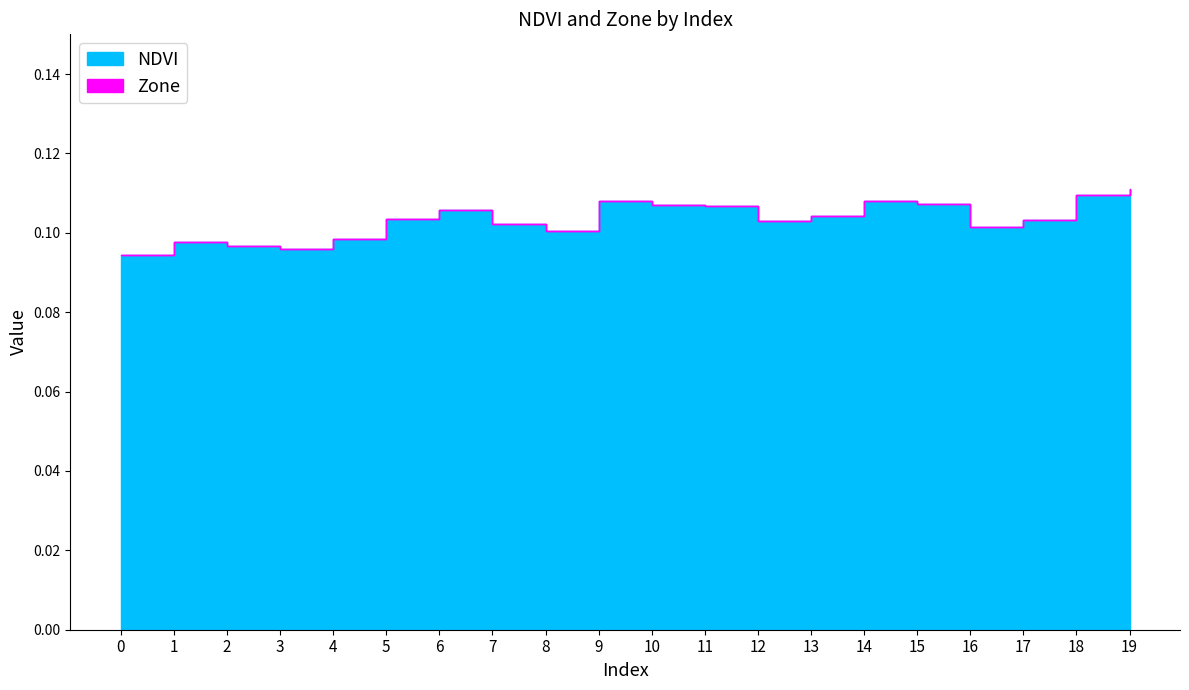

Which series has the widest spread of values?

NDVI